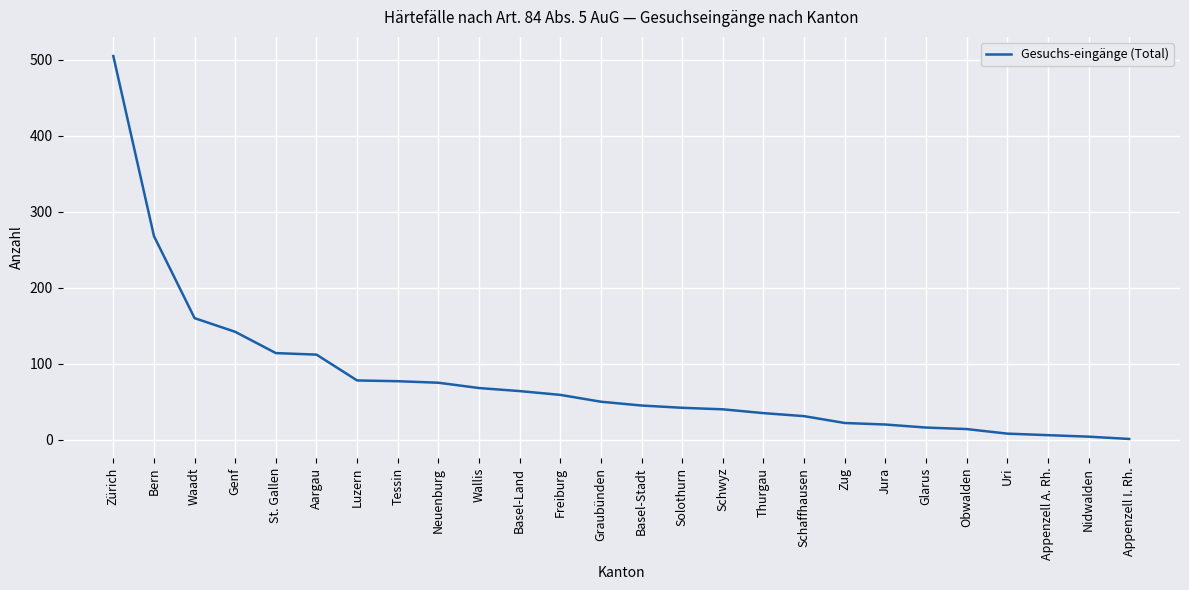

What is the difference between the maximum and minimum values?

504